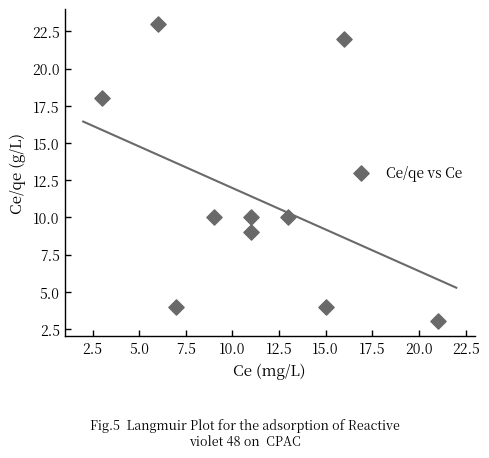

What is the average X value?

11